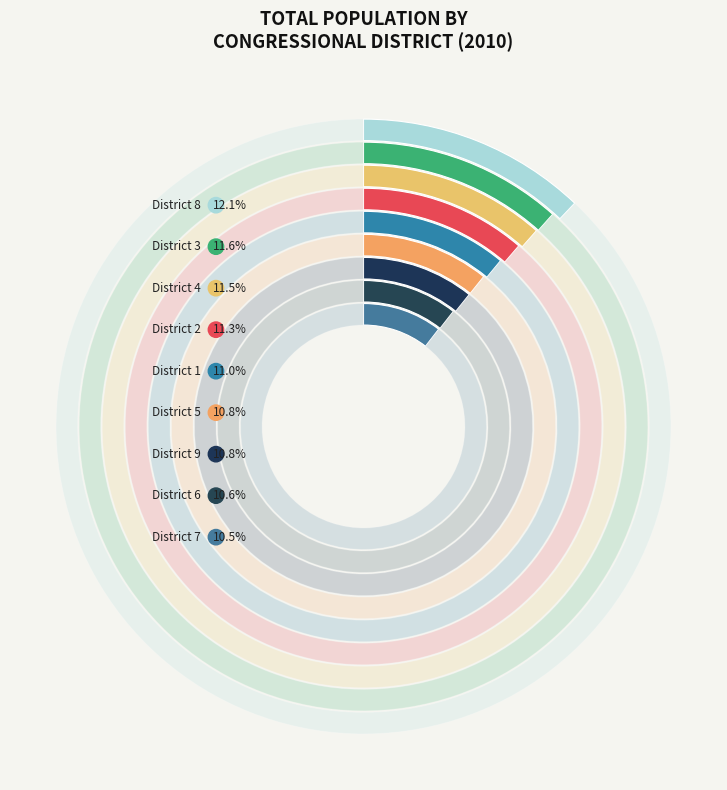

To the nearest percent, what percentage of the pie is Congressional District 2?

11%